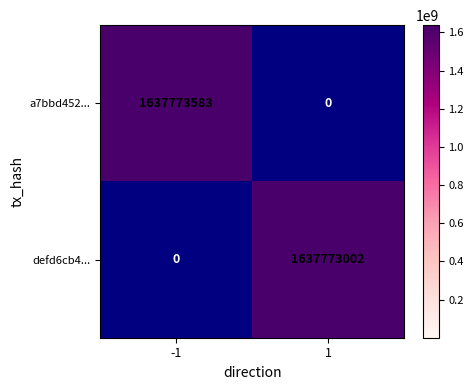

How many values in a7bbd452... are above zero?

1